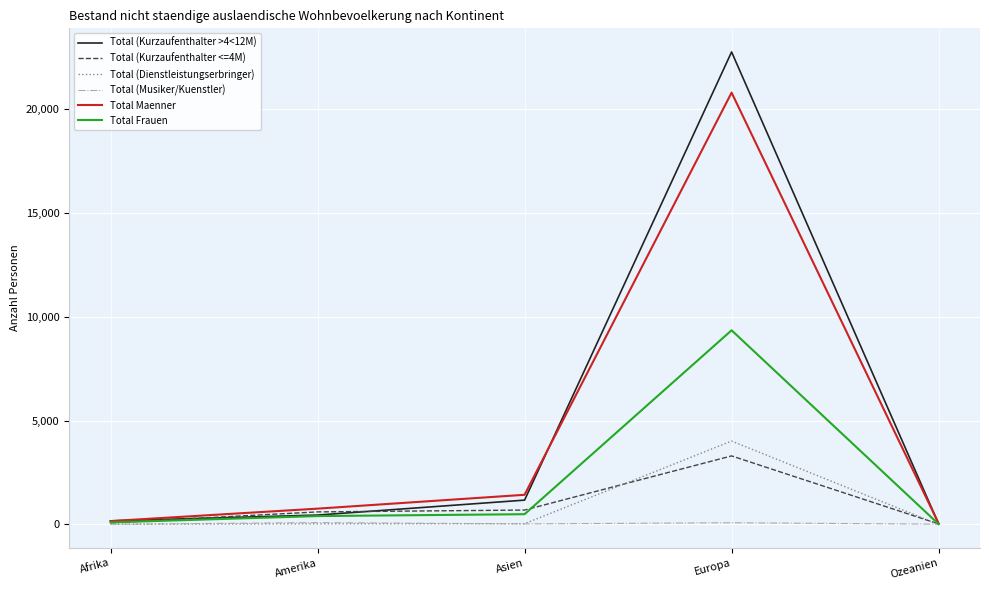

True or false: Total Maenner has a value of 758 at Amerika.

True